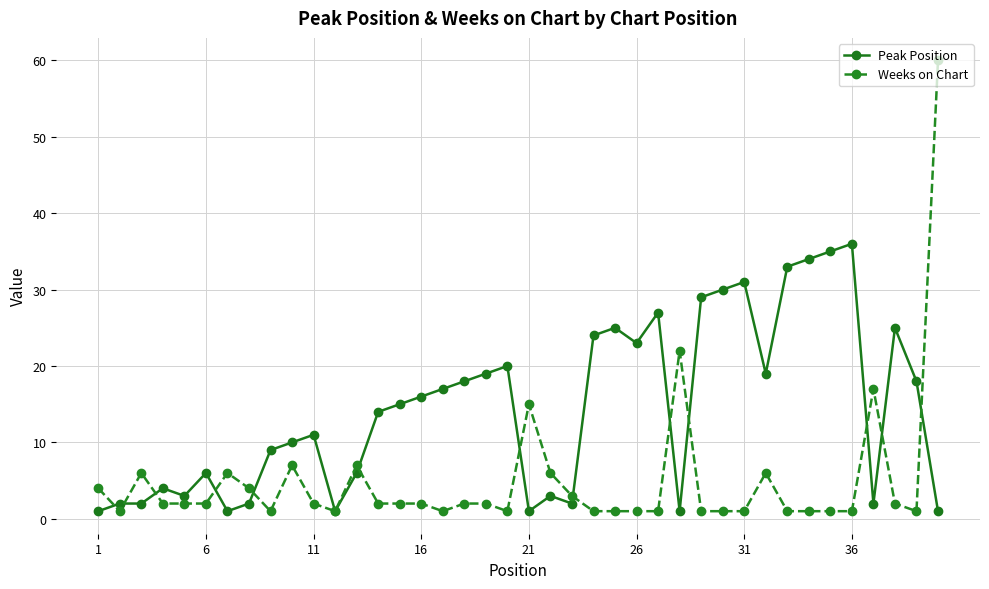

Which series has the largest range (max minus min)?

Weeks on Chart